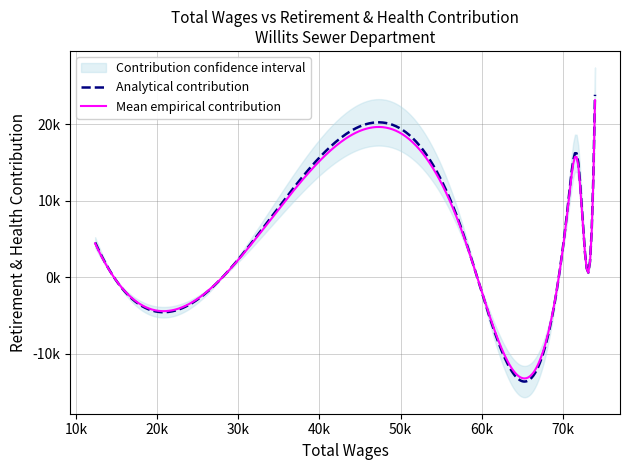

Reading right to left, transcribe all the data shown in this chart.

23861	15463	15379	10232	5332	20236	4543